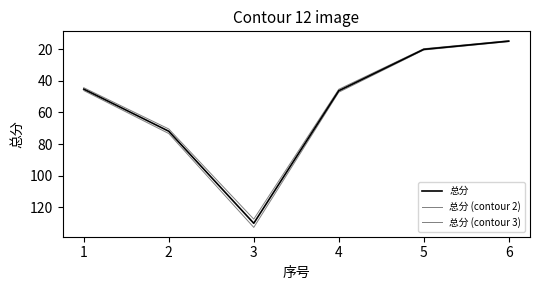

Is this an area chart (filled region under the line)?

No